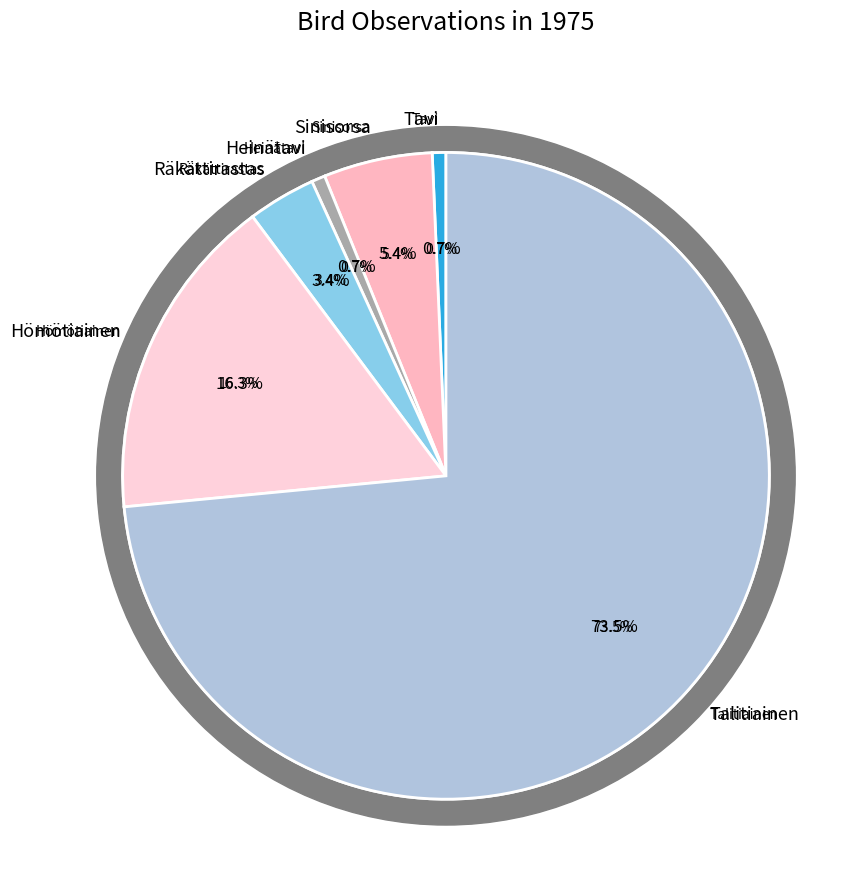

Approximately how many times larger is the value at Tavi compared to Heinätavi?

1.0